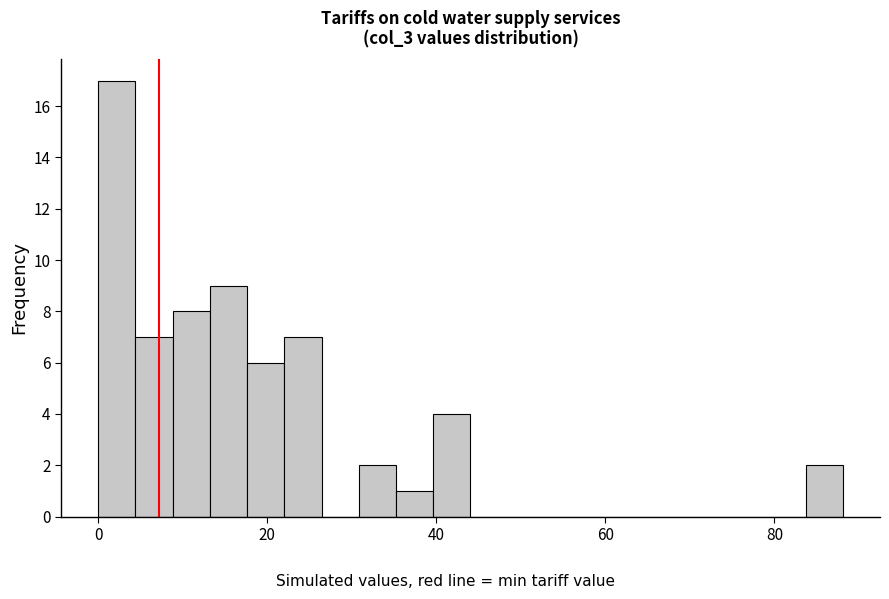

Read against the x-axis, roughly where is the centre of the tallest bar?

2